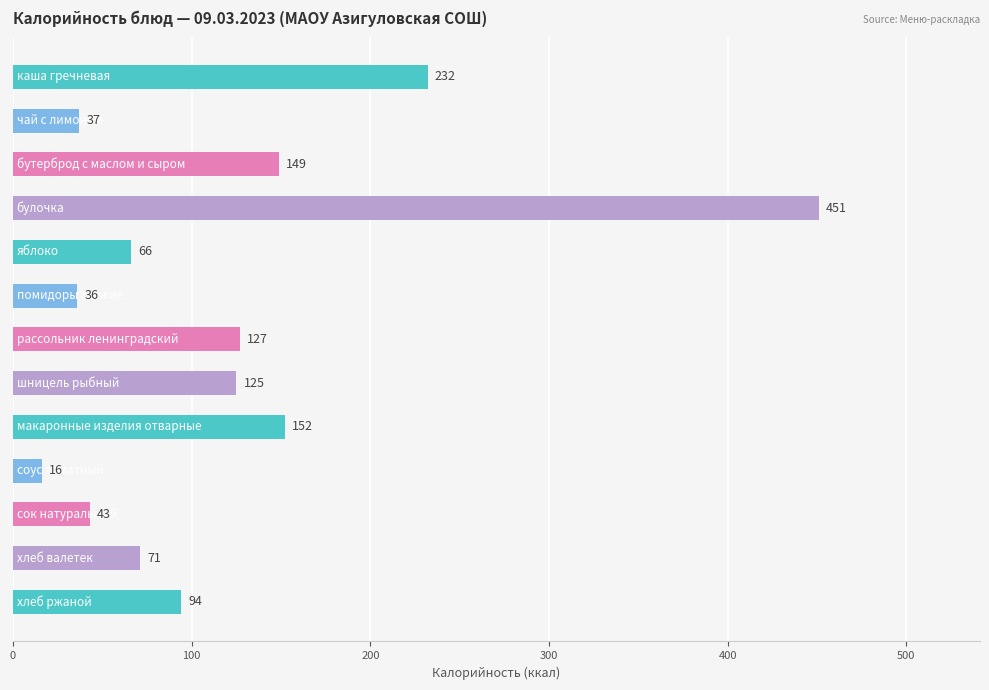

What is the sum of all values?

1599